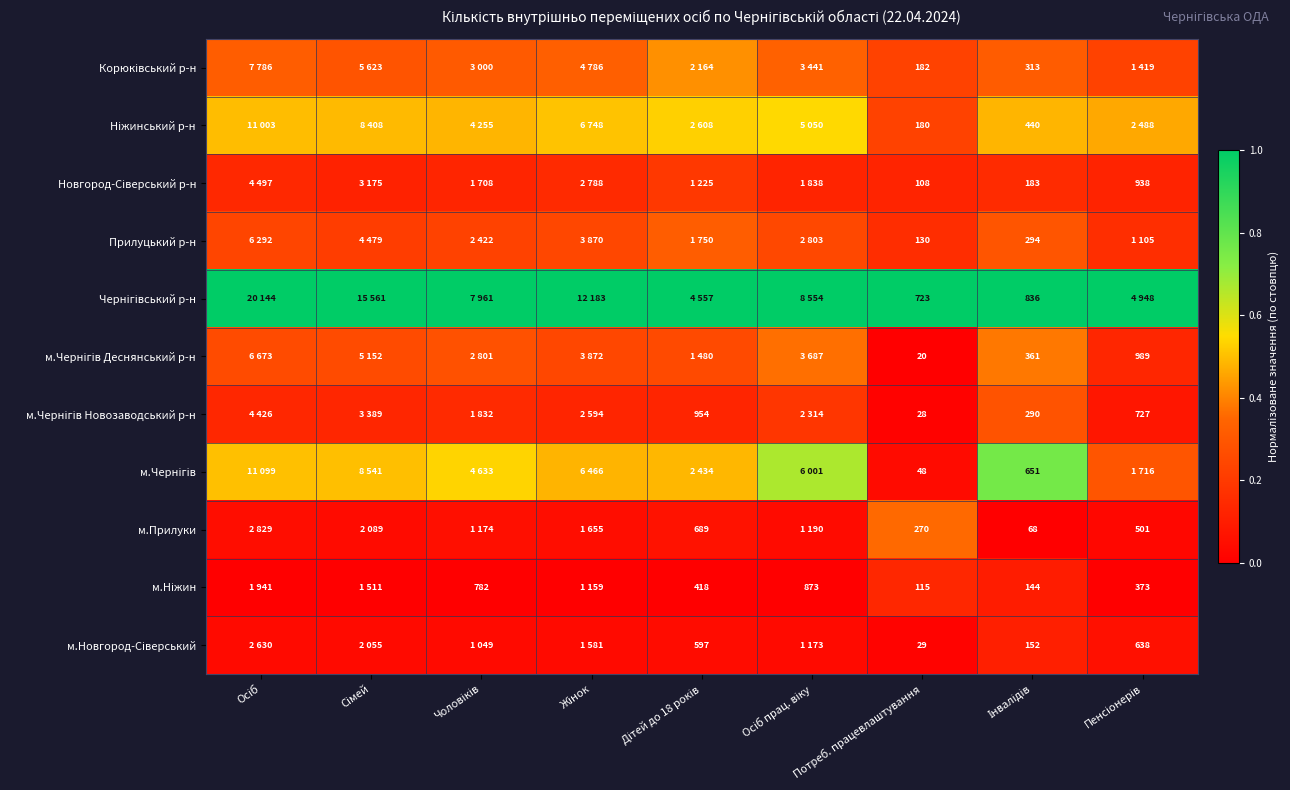

At which label is м.Прилуки closest to 0?

Інвалідів